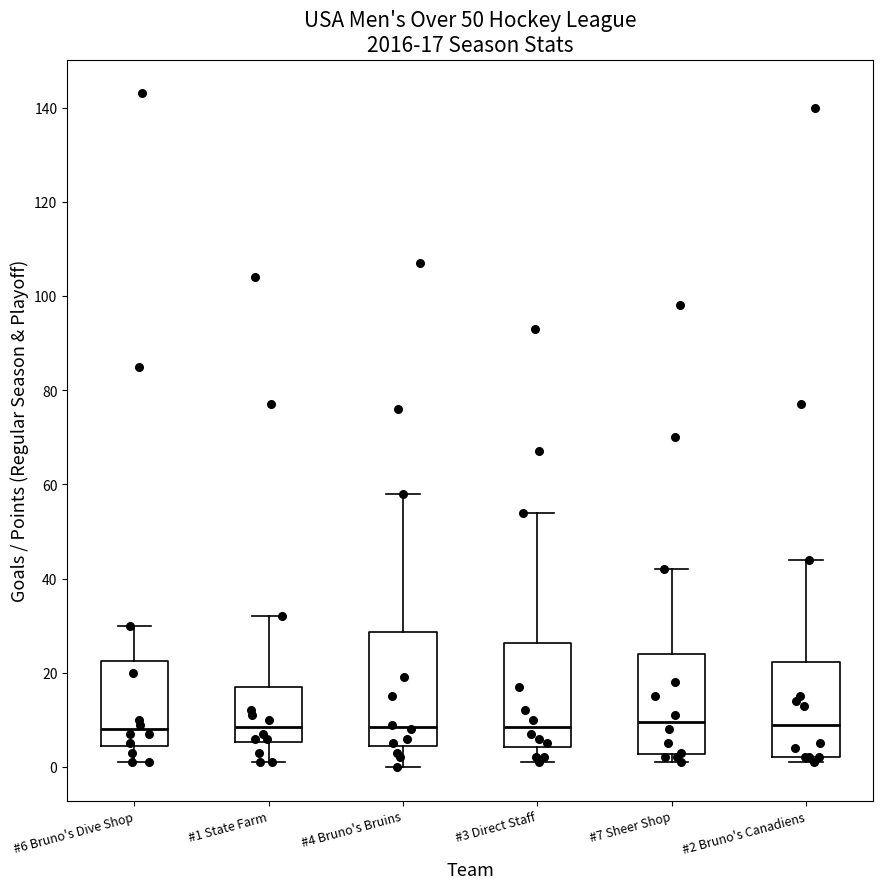

Comparing the boxes themselves (not the whiskers), which one is the tallest?

#4 Bruno's Bruins